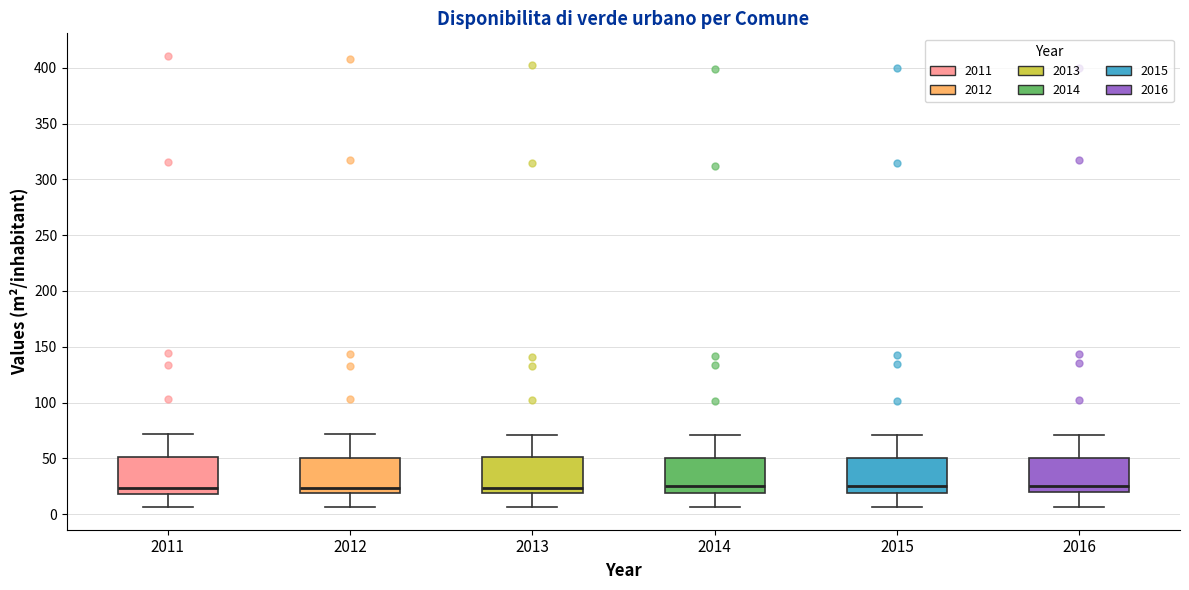

Where does the lower whisker of the box at x = 2012 end on the y-axis? The values are not printed on the chart, so give them approximately, as read against the axis.

5